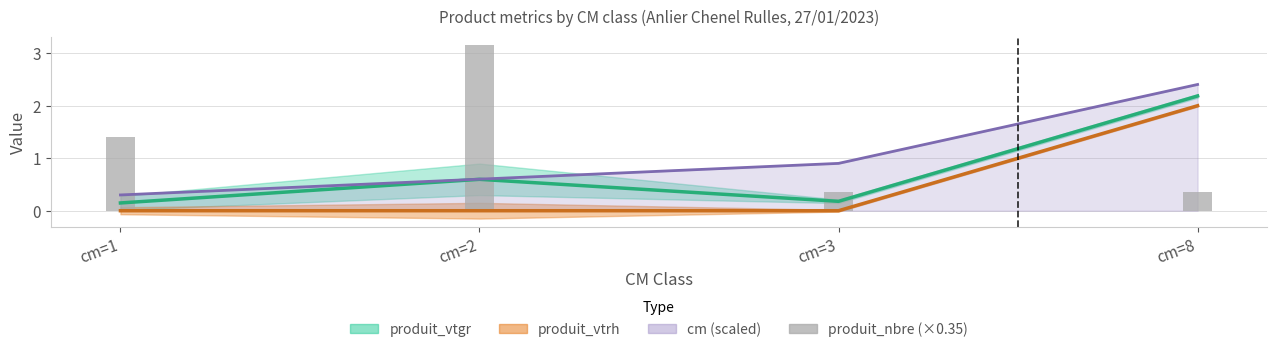

What is the greatest value displayed?

3.1